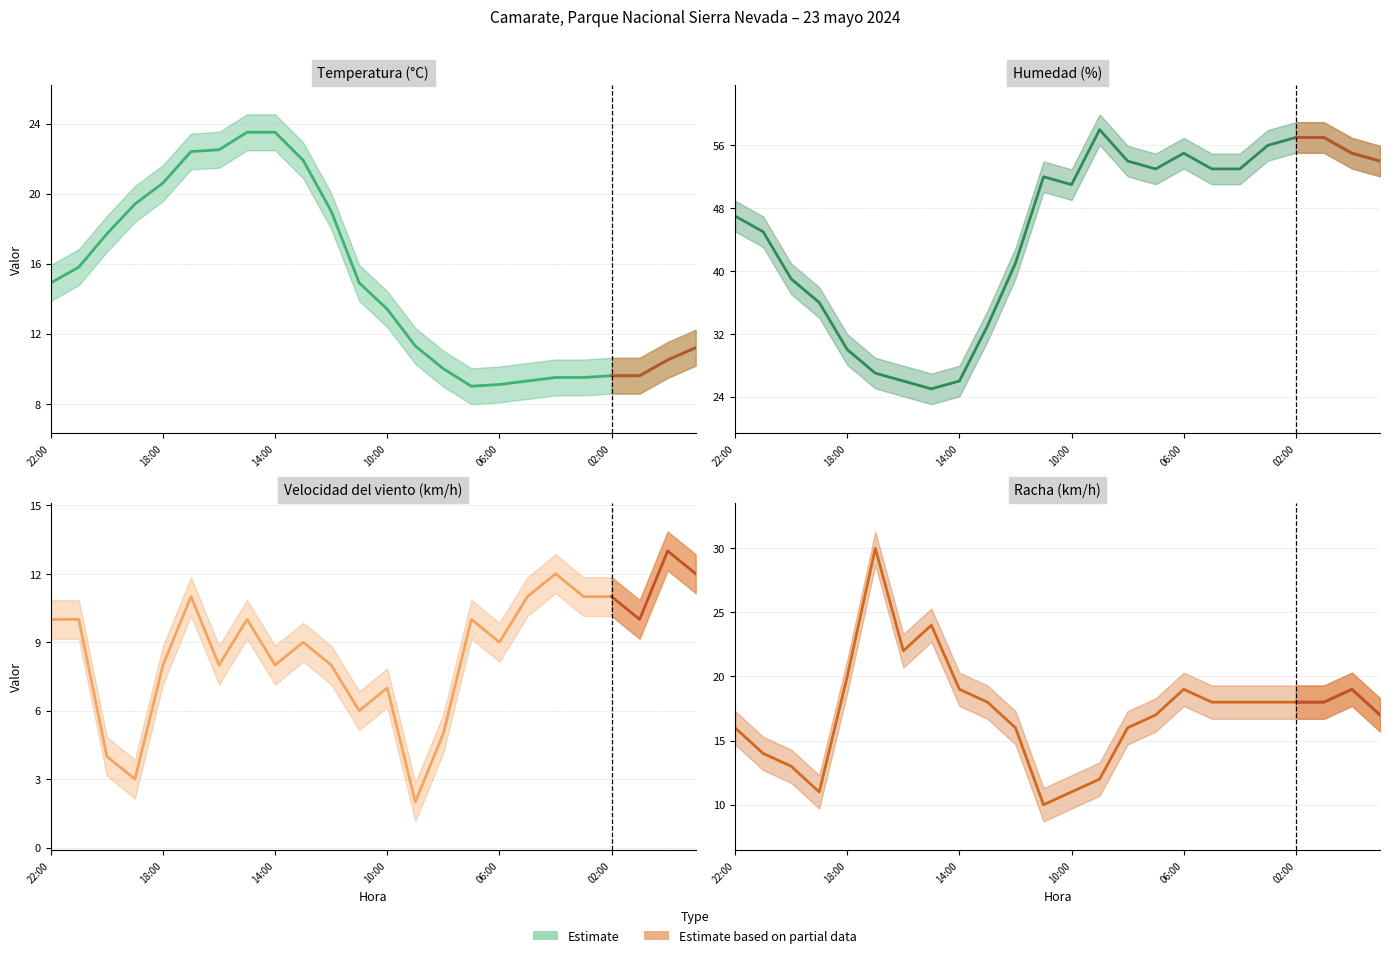

Which series has the largest total across all categories?

Humedad (%)